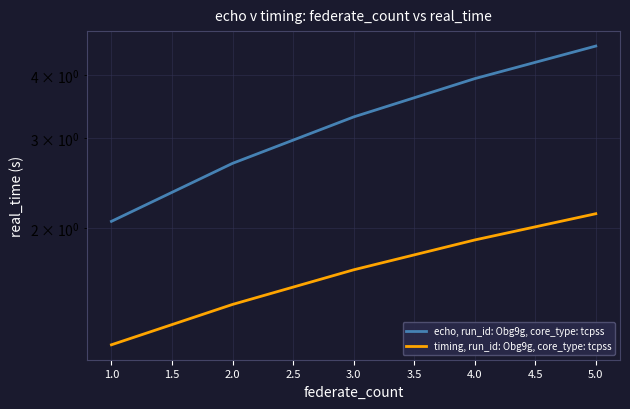

What is the sum of the echo, run_id: Obg9g, core_type: tcpss values at 1.0 and 4.0?

6.0